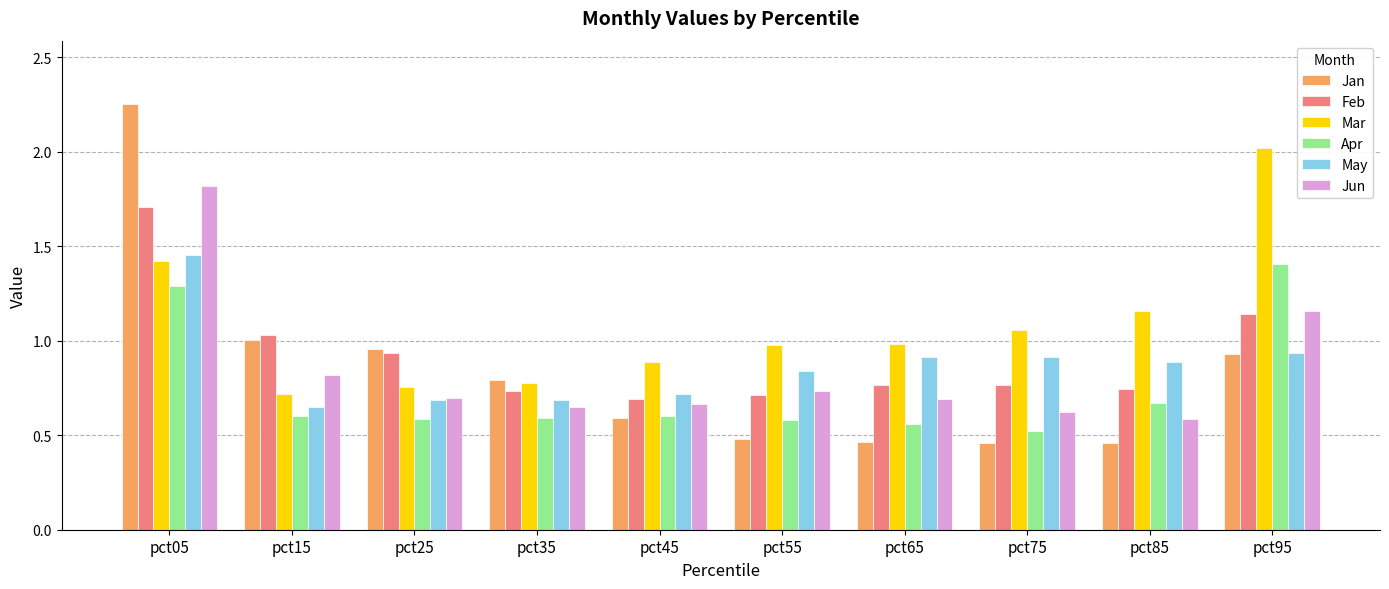

What is the highest value of the Jun series?

1.8